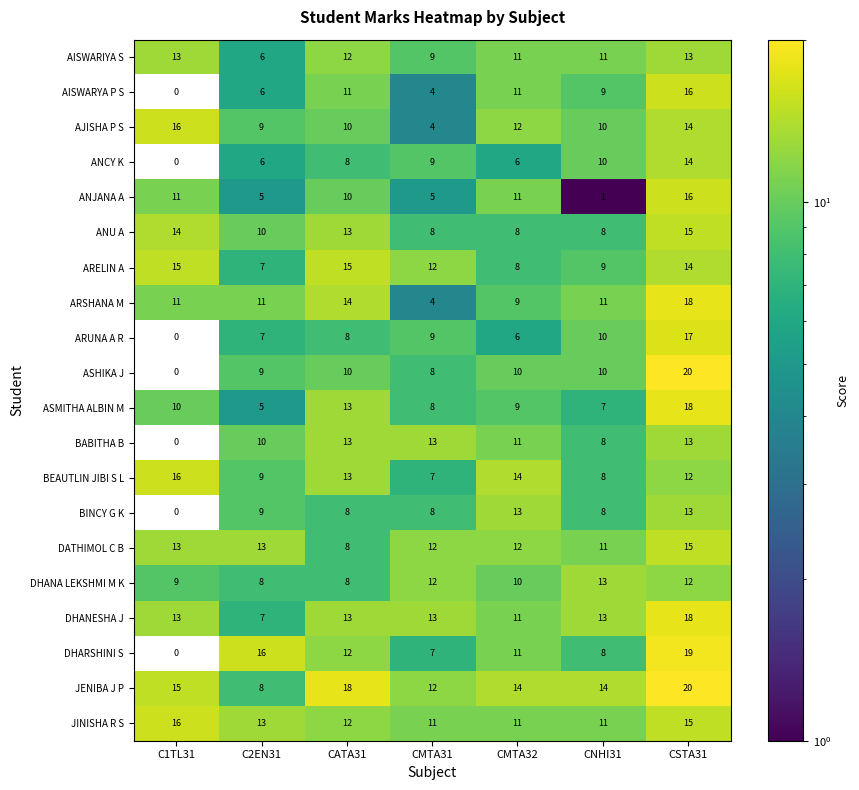

At which label does BINCY G K first exceed 8?

C2EN31